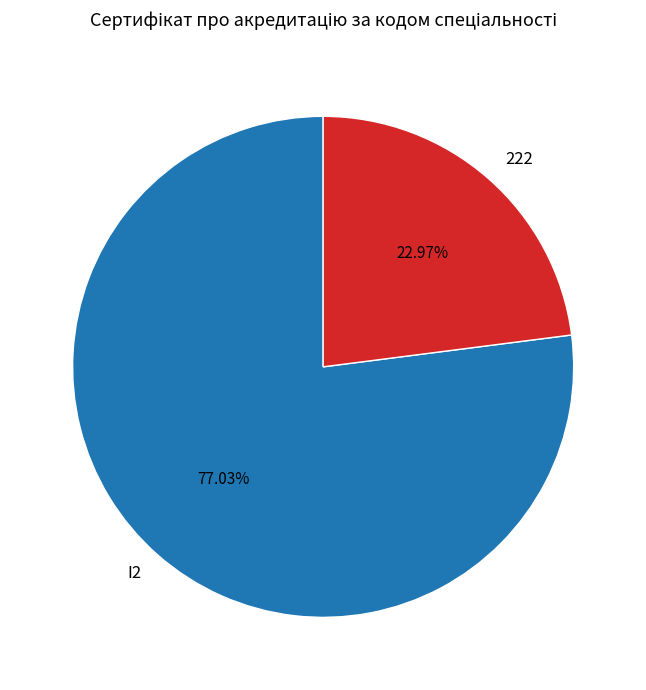

Which has a higher value, I2 or 222?

I2